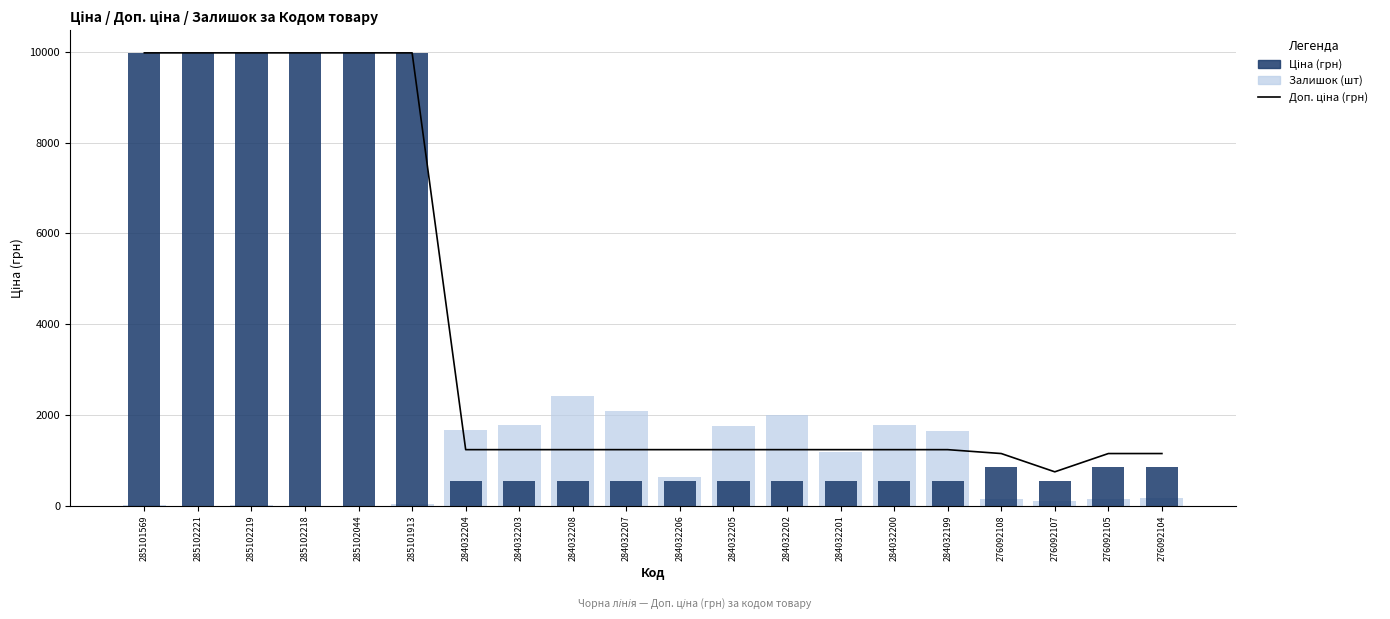

At which label is Ціна (грн) closest to 5256?

276092108